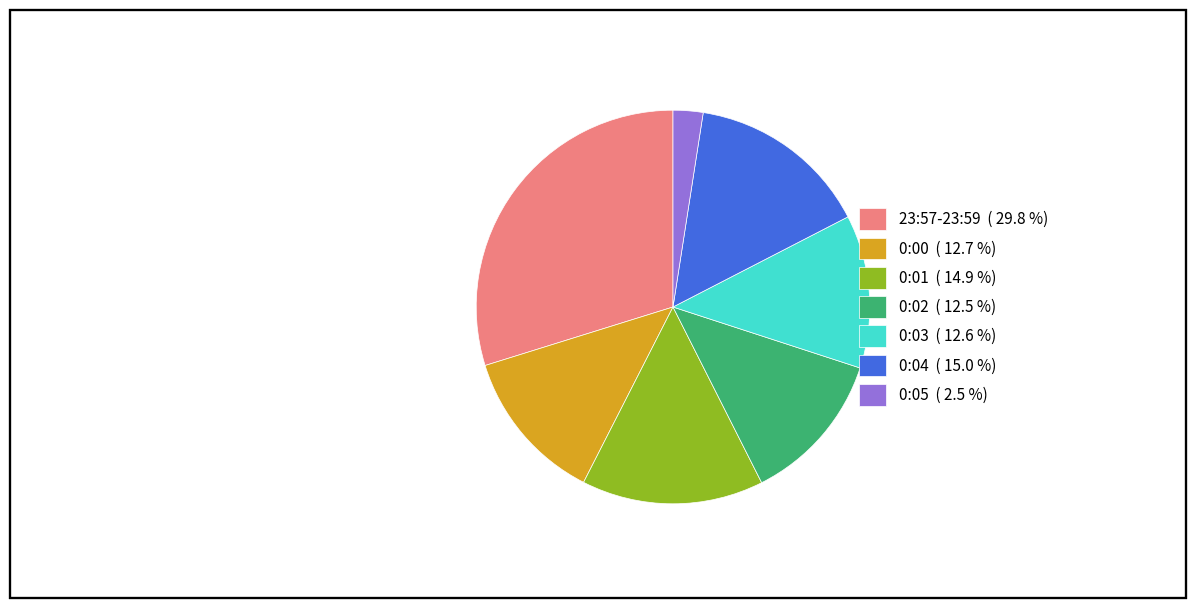

Combined, do 0:03 ( 12.6 %) and 0:04 ( 15.0 %) account for over 50%?

No